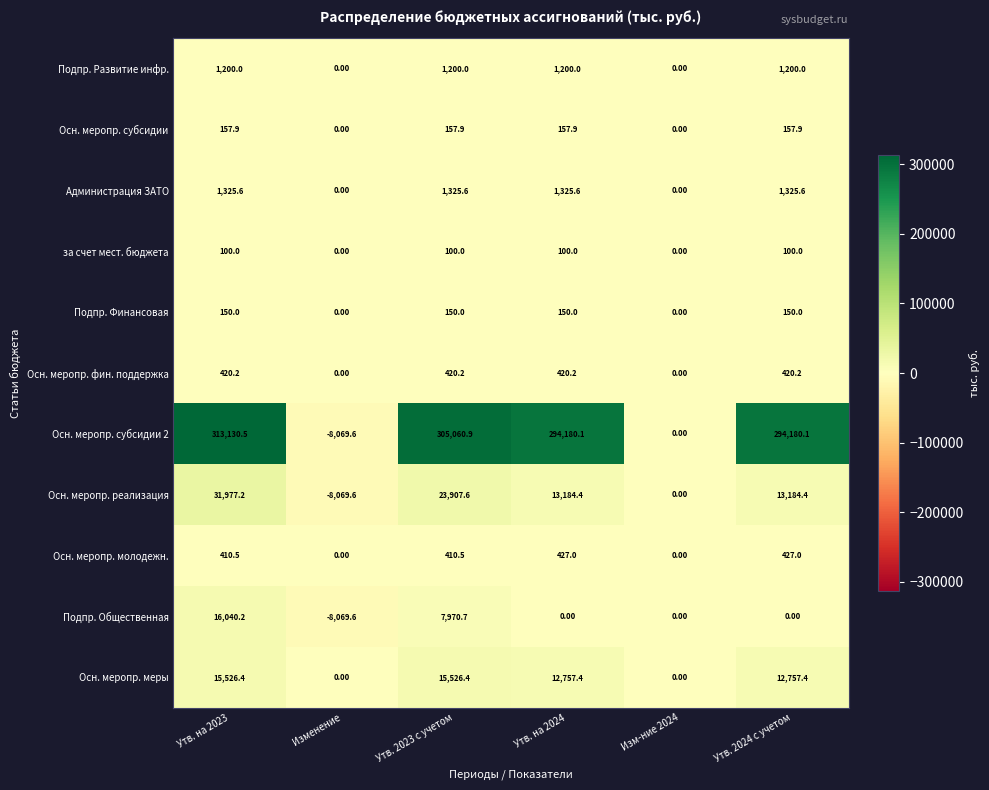

At which category is the sum across all series the highest?

Утв. на 2023